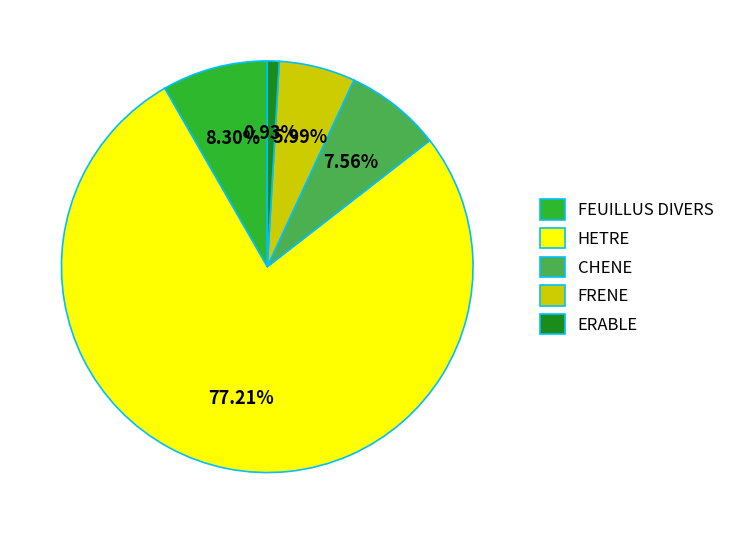

To the nearest percent, what is the average slice percentage?

20%